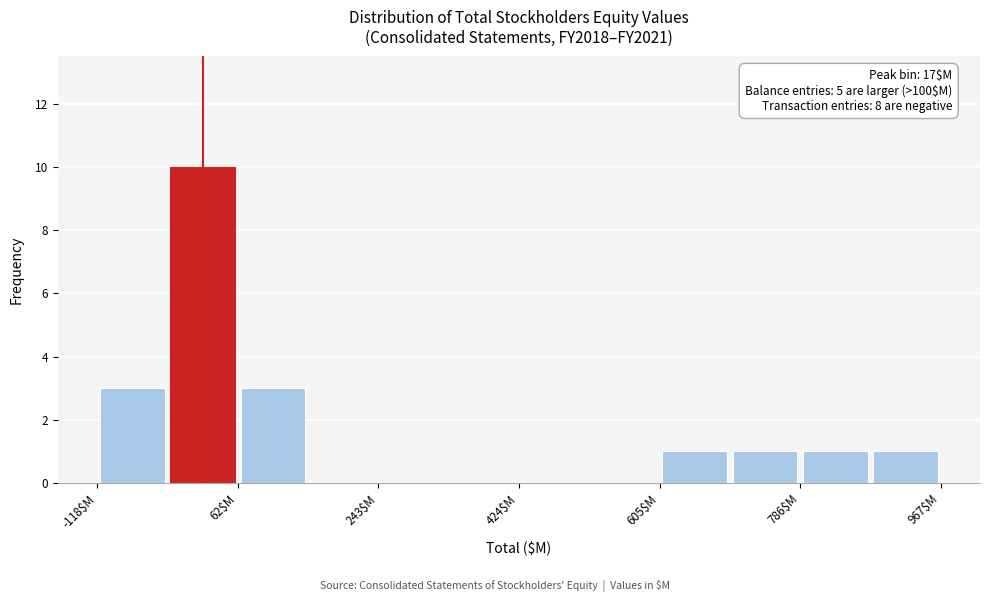

Which range on the x-axis has the tallest bar?

-20 to 60